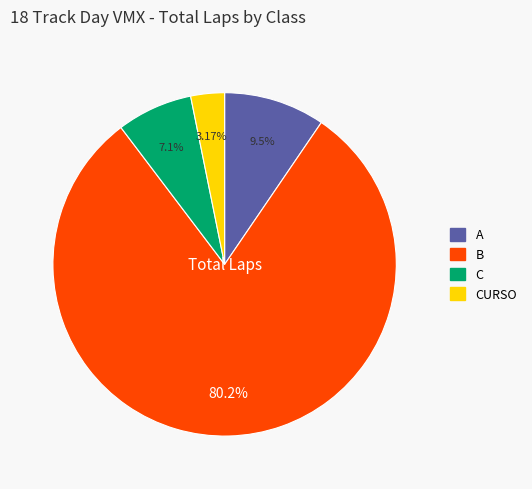

Is there any slice that represents more than half of the pie?

Yes